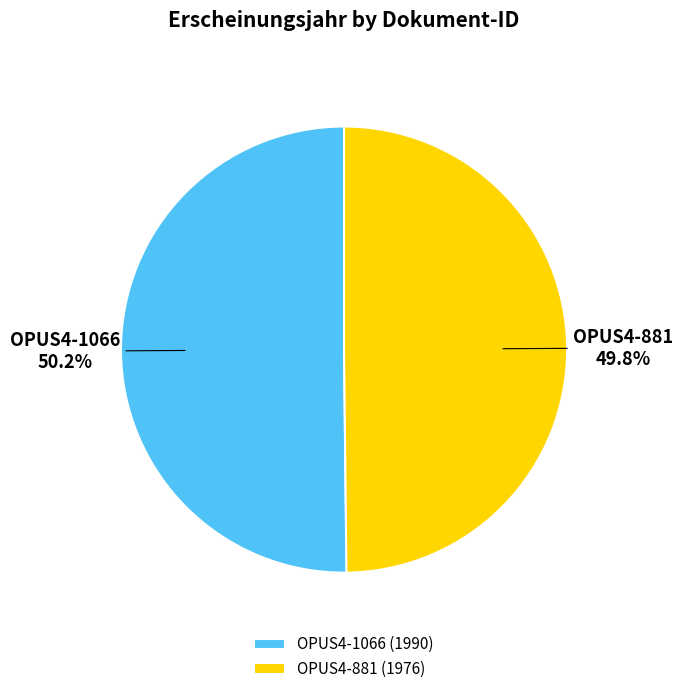

What is the ratio of the value at OPUS4-1066 (1990) to the value at OPUS4-881 (1976)?

1.0